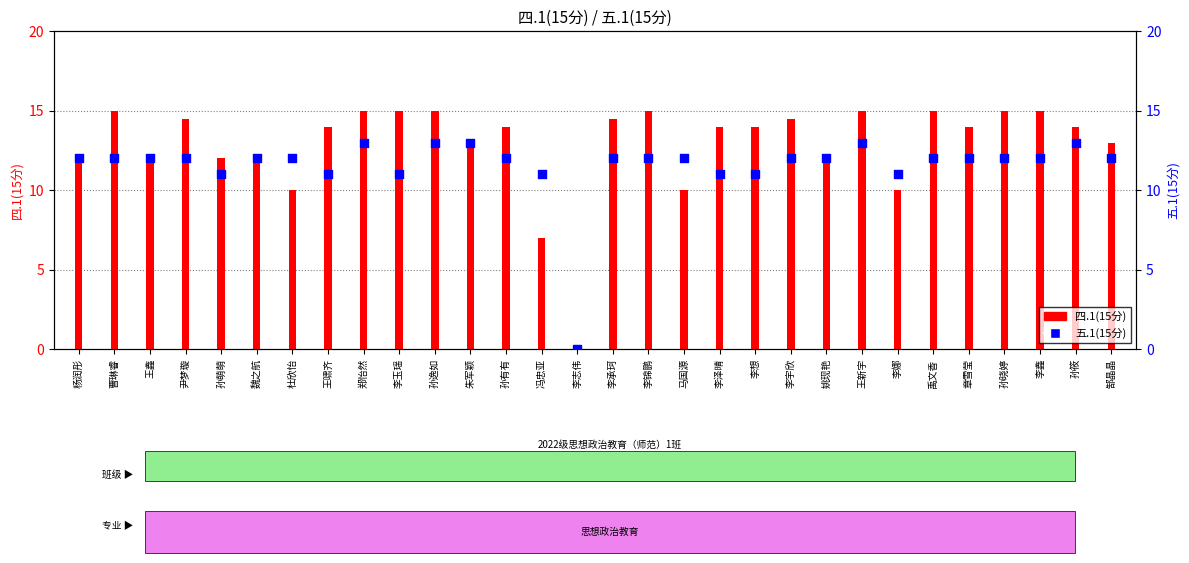

What is the total value across all series at 郜晶晶?

25.0